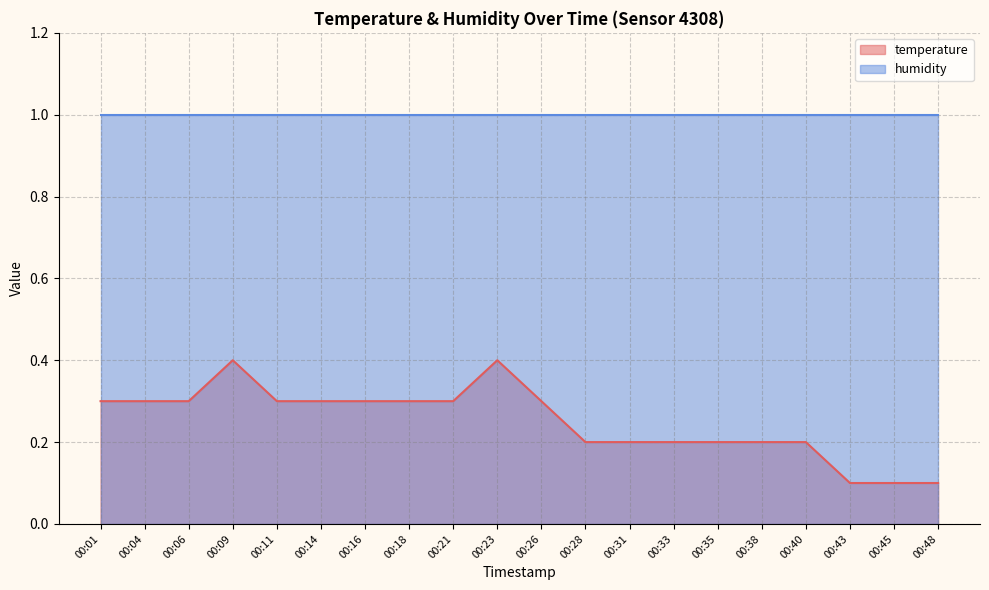

Does the chart have visible grid lines?

Yes